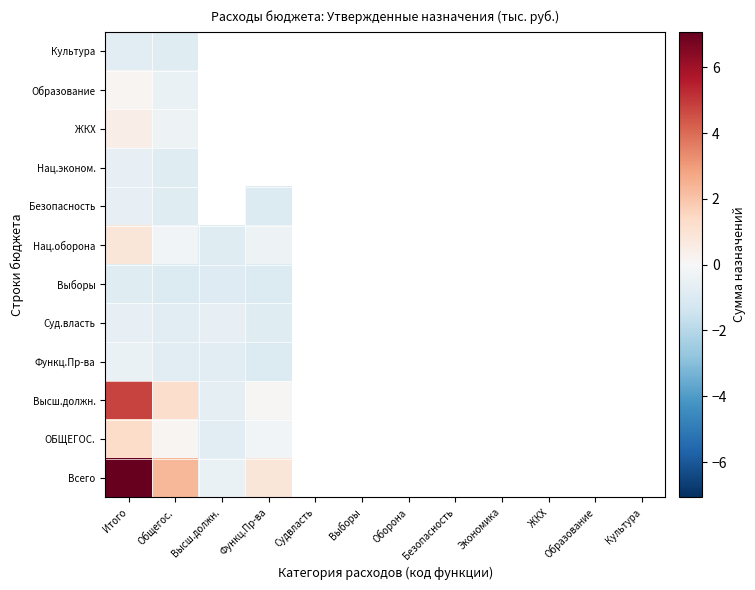

What is the difference between the maximum and minimum values in the Функц.Пр-ва series?

0.5